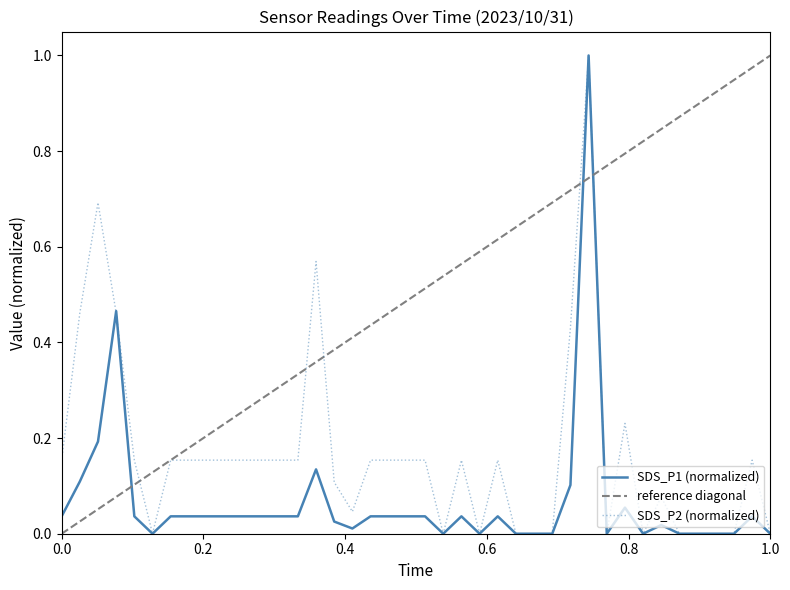

Rank the series at 00:05 from highest to lowest value.

SDS_P2, SDS_P1